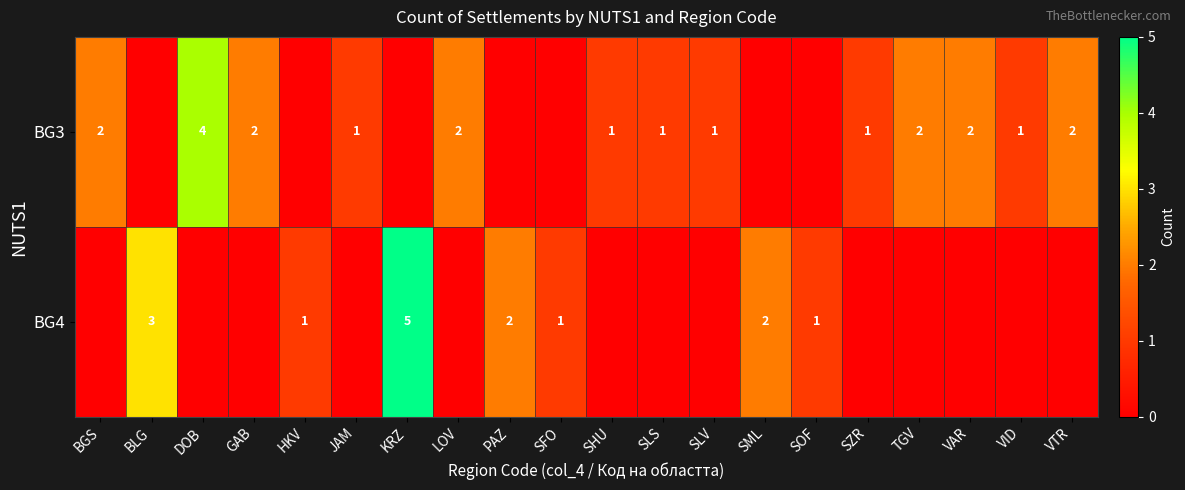

Is it true that BG3 equals 1 at SLV?

True